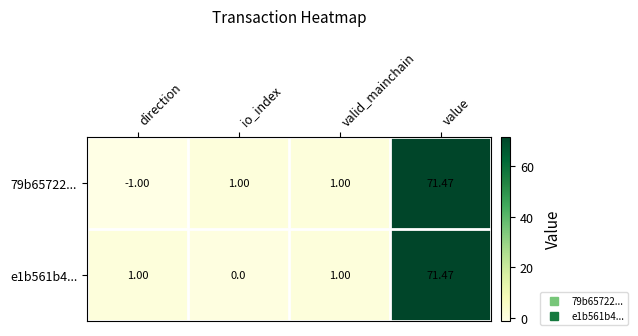

Is the value of e1b561b4... at io_index greater than the value of 79b65722... at io_index?

No